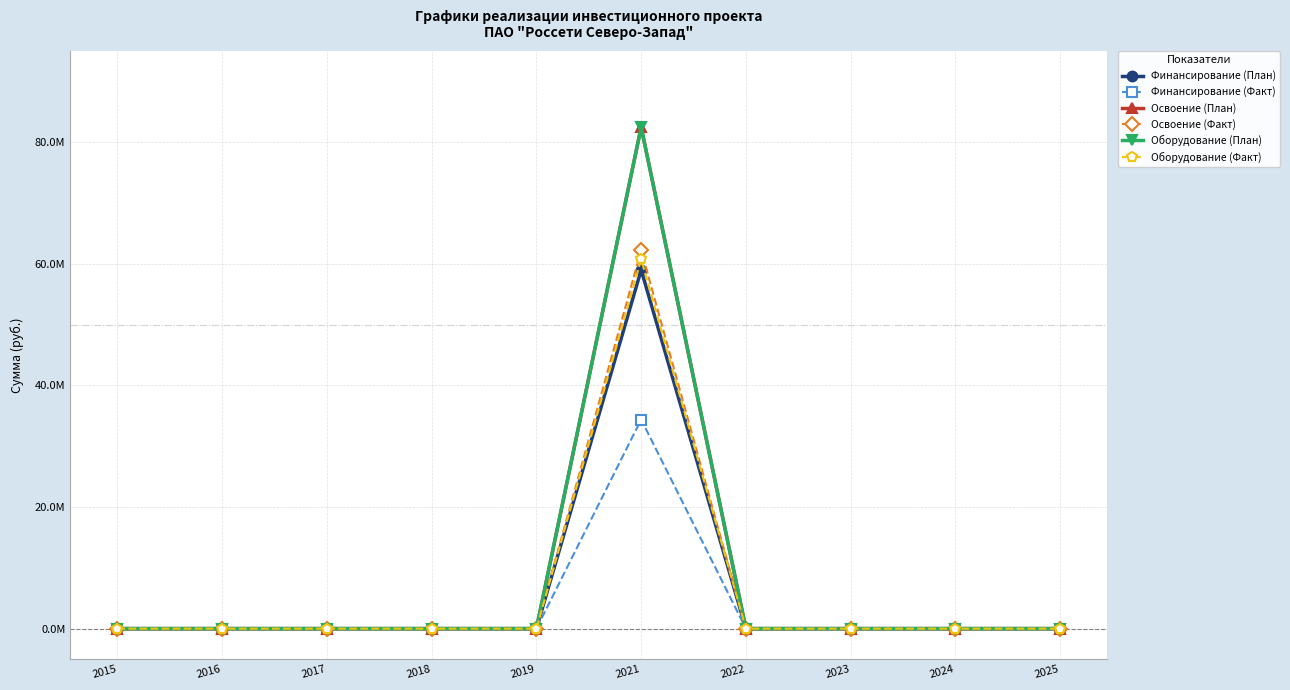

Count the number of data series in this chart.

6